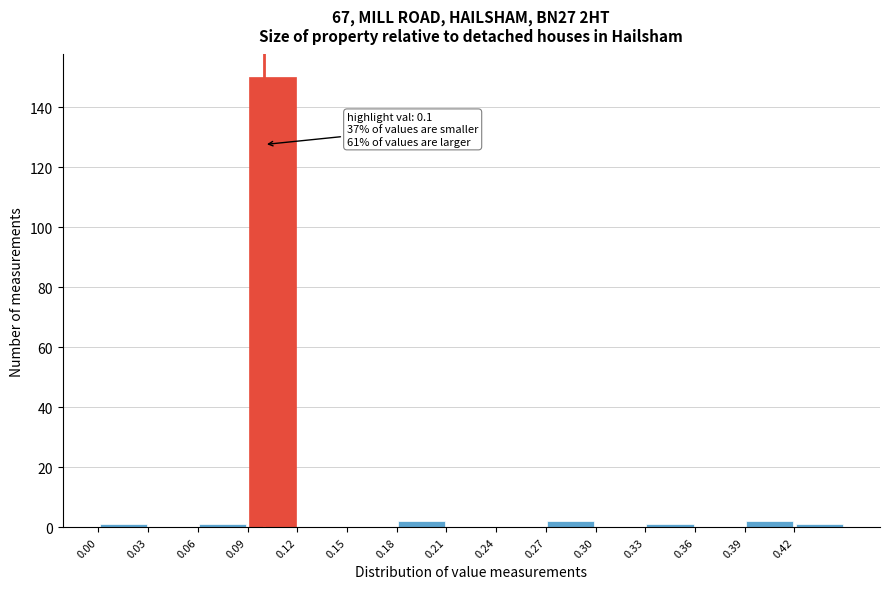

Over which range of the x-axis is the bar tallest?

0.09 to 0.12